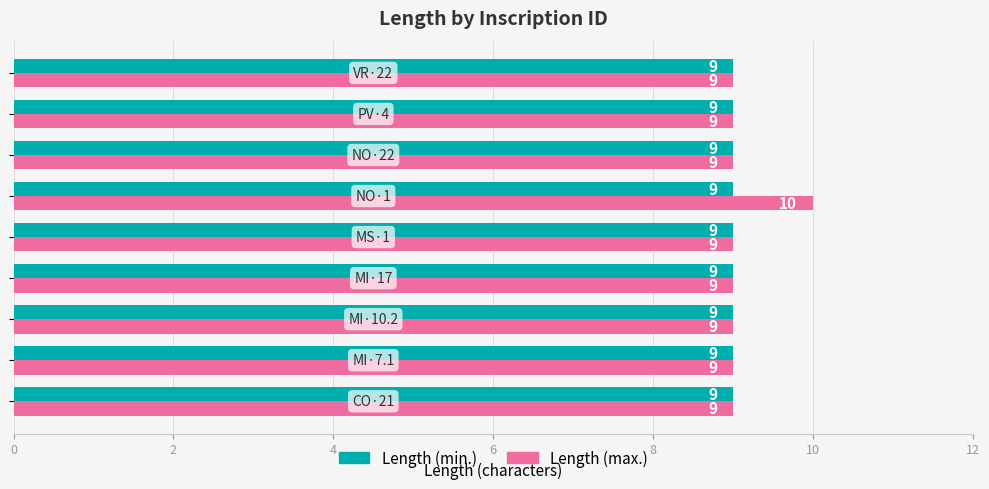

What is the greatest value displayed?

10